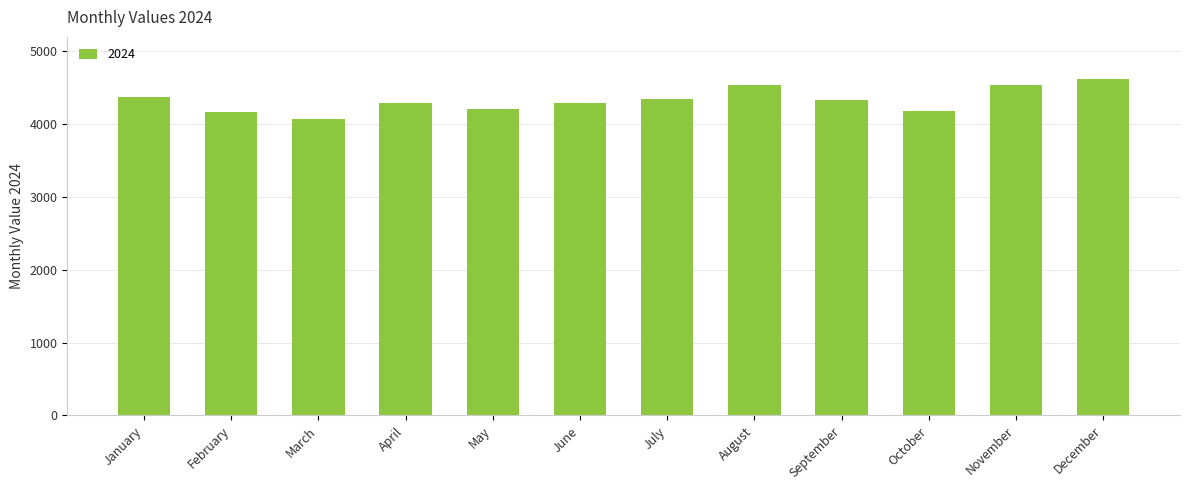

Where does the data first go above 4335?

January